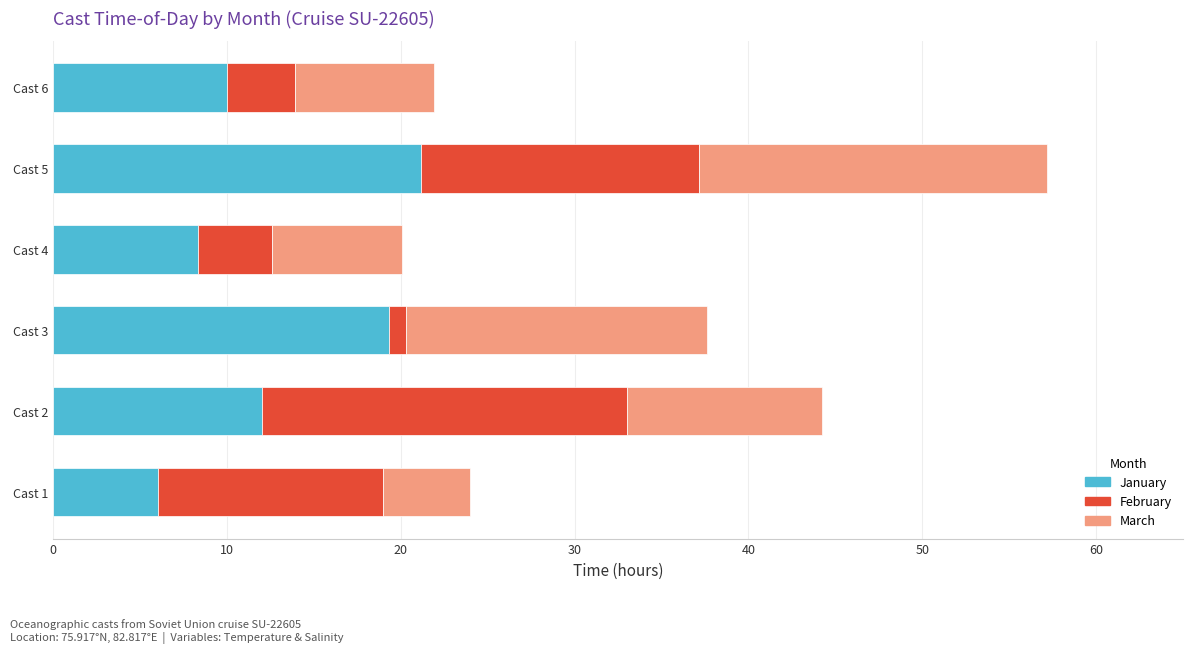

What is the sum of the January values at Cast 6 and Cast 2?

22.0